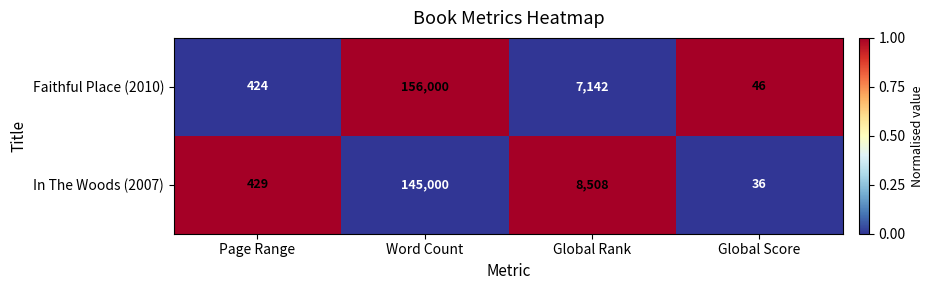

Which label corresponds to the largest value in the chart?

Word Count